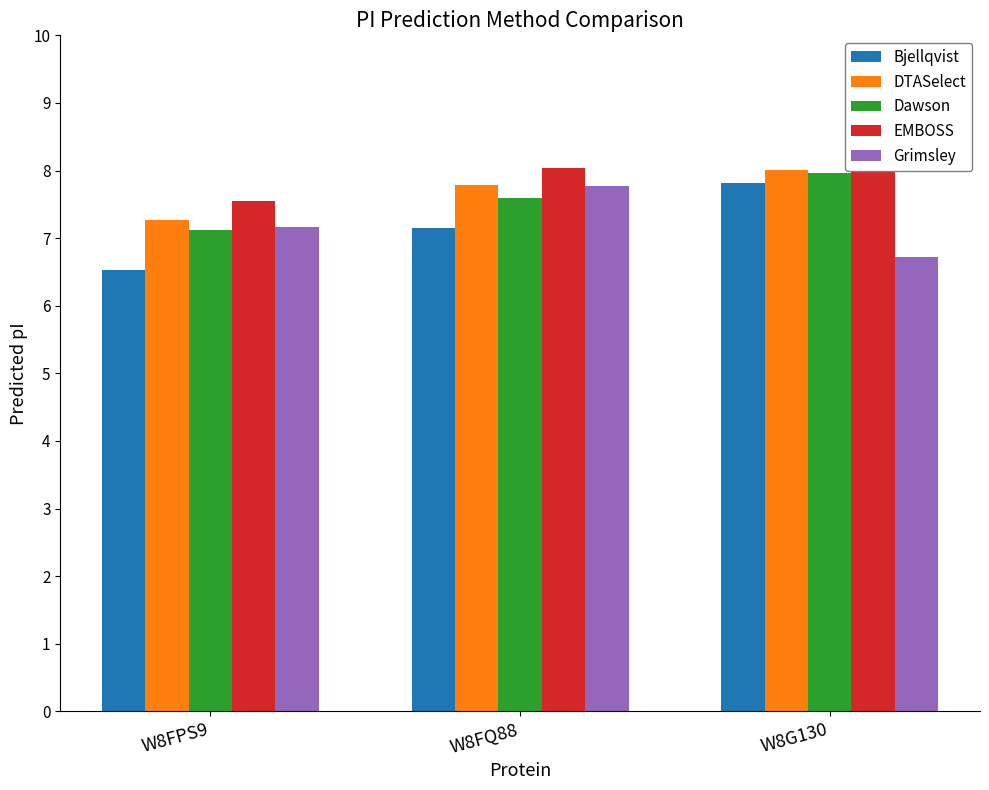

Reading left to right, list all the values displayed in this chart.

Bjellqvist: 6.5	7.1	7.8
DTASelect: 7.3	7.8	8.0
Dawson: 7.1	7.6	8.0
EMBOSS: 7.6	8.0	8.2
Grimsley: 7.2	7.8	6.7